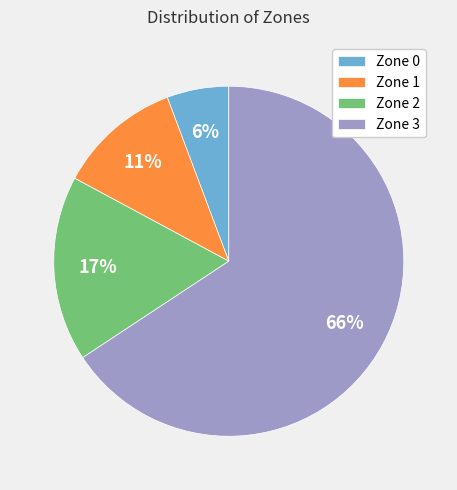

To the nearest percent, what is the difference between the largest and smallest slice percentages?

60%